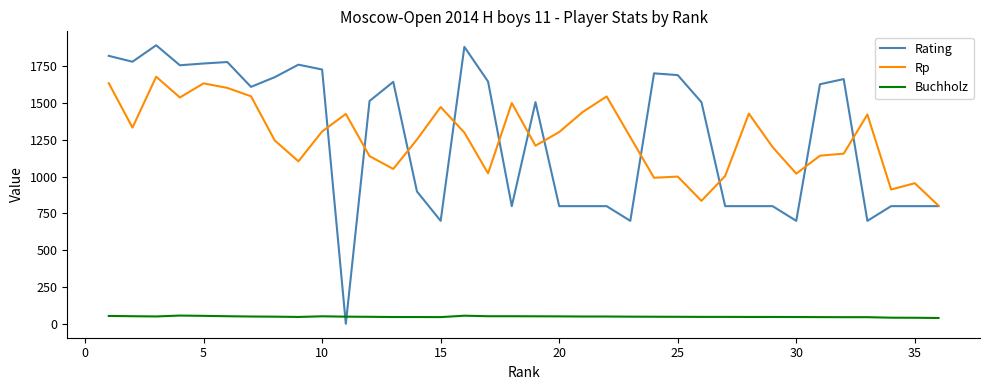

Which series has the largest range (max minus min)?

Rating